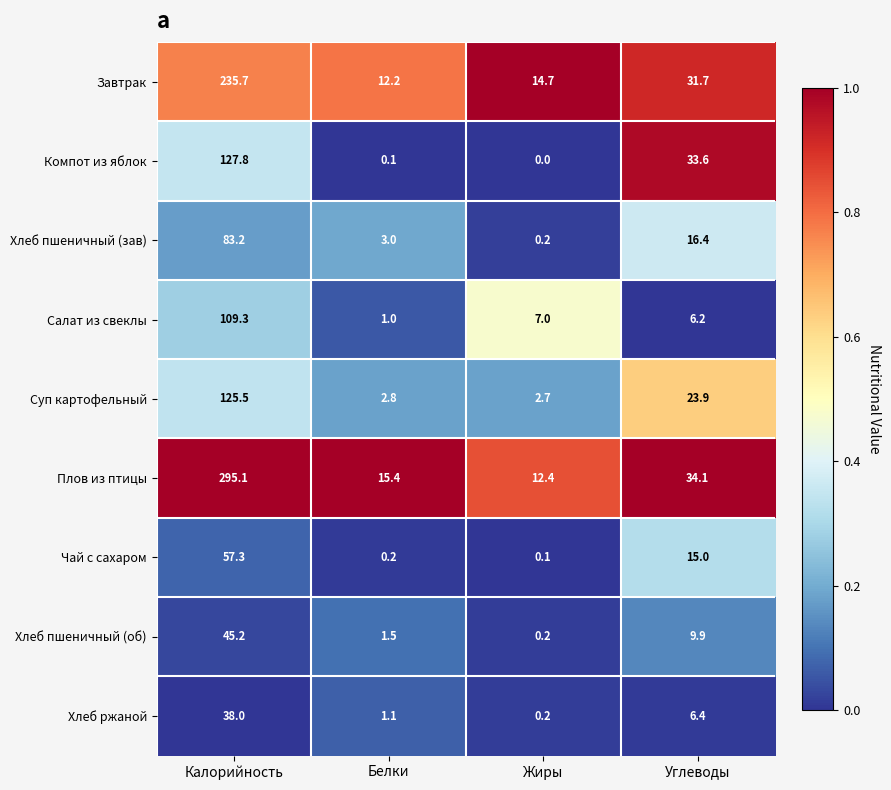

At Калорийность, list the series in order from smallest to largest.

Хлеб ржаной, Хлеб пшеничный (об), Чай с сахаром, Хлеб пшеничный (зав), Салат из свеклы, Суп картофельный, Компот из яблок, Завтрак, Плов из птицы